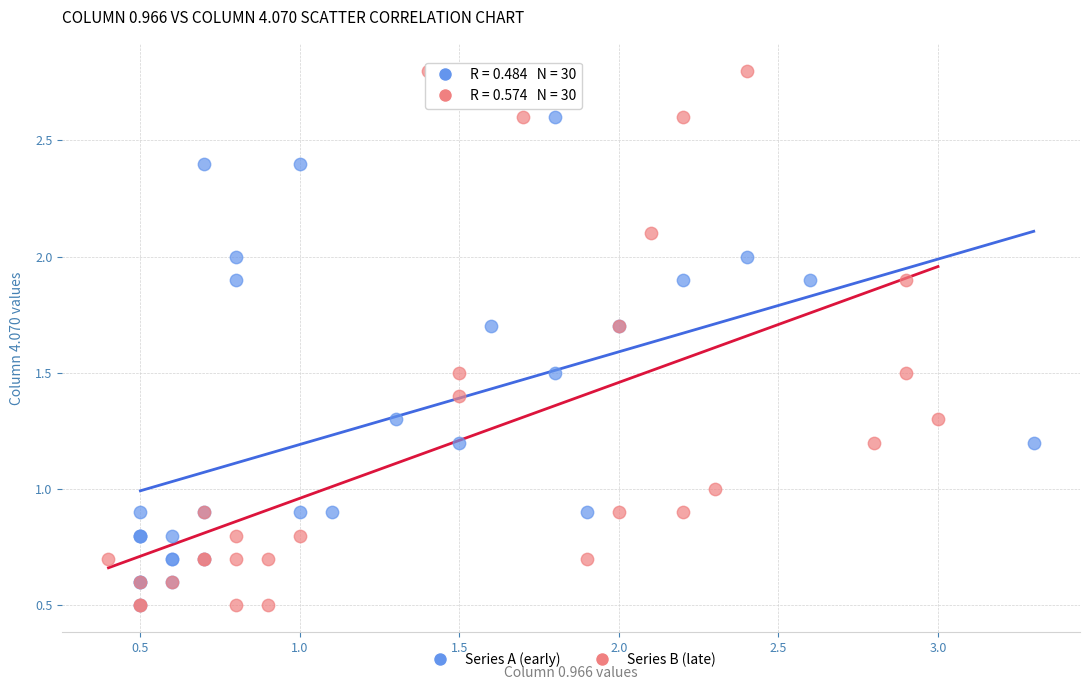

Which series has the widest spread of Y values?

Series B (late)